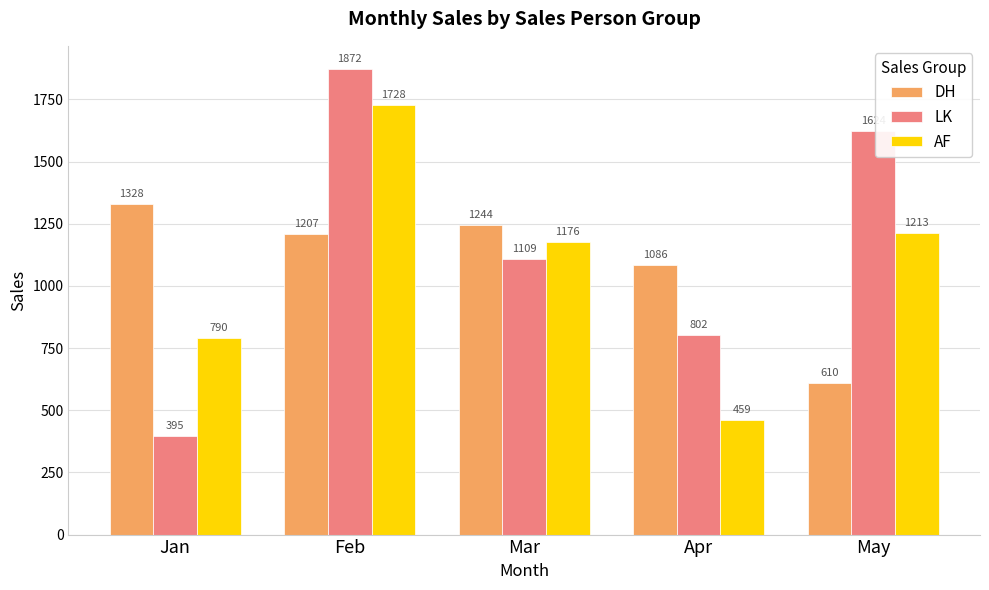

Are the bars grouped side by side (vs. stacked)?

Yes